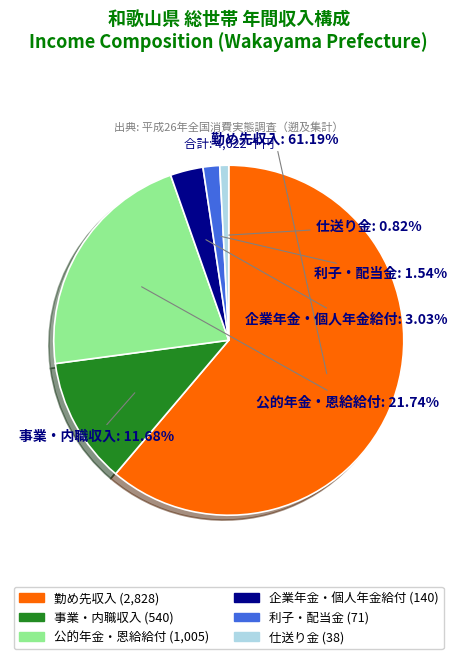

Is there any slice that represents more than half of the pie?

Yes